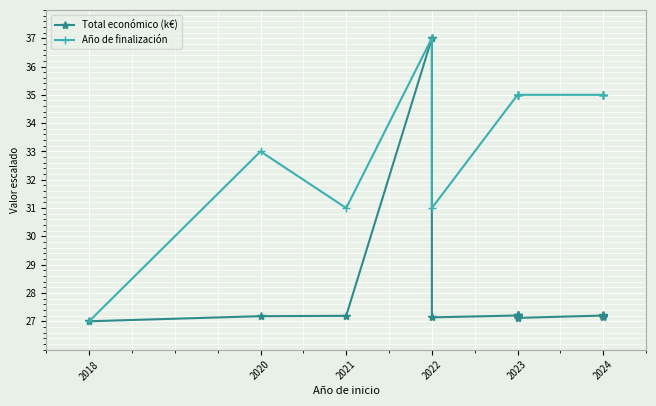

How many interior local valleys does the Año de finalización series have?

2